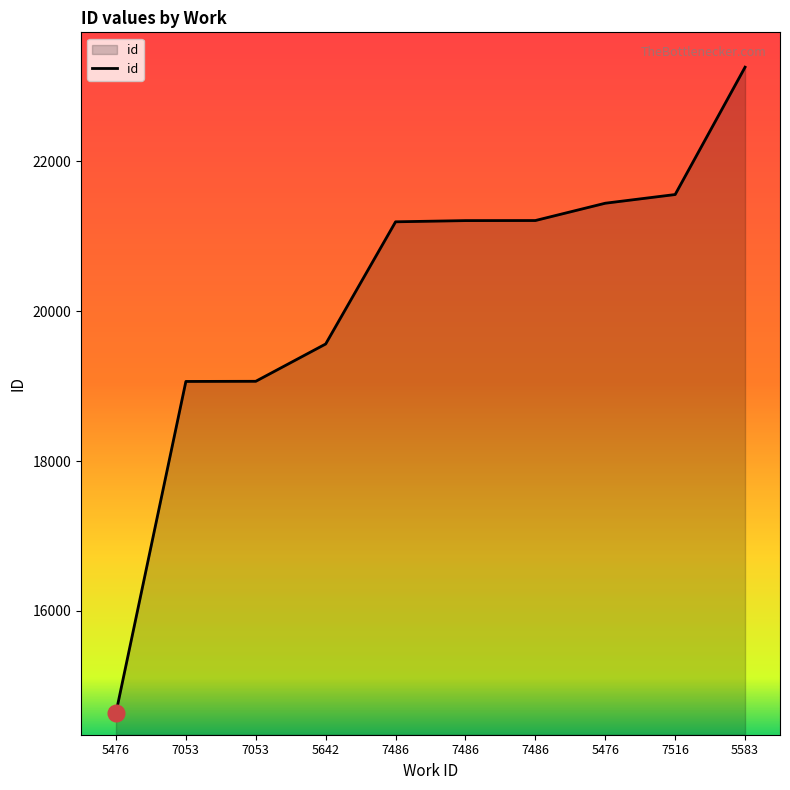

Where is the data nearest to the value 18949?

7053